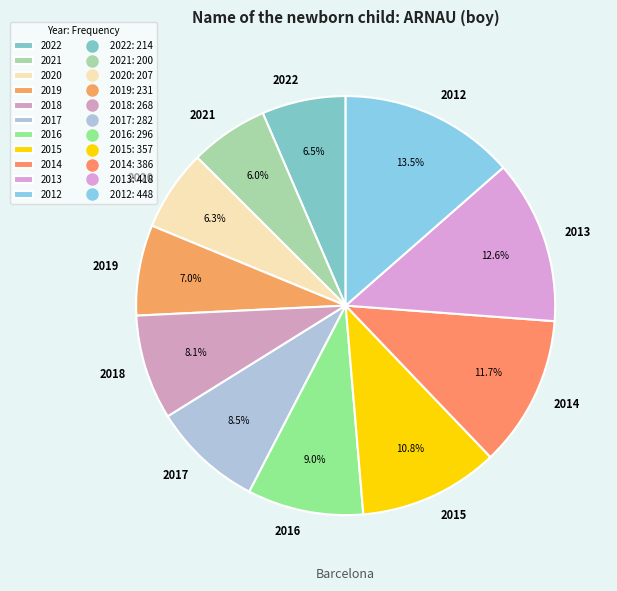

Which category has the biggest portion of the pie?

2012